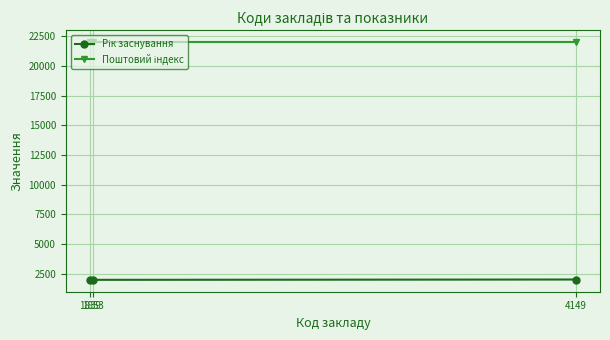

What is the greatest value displayed?

22000